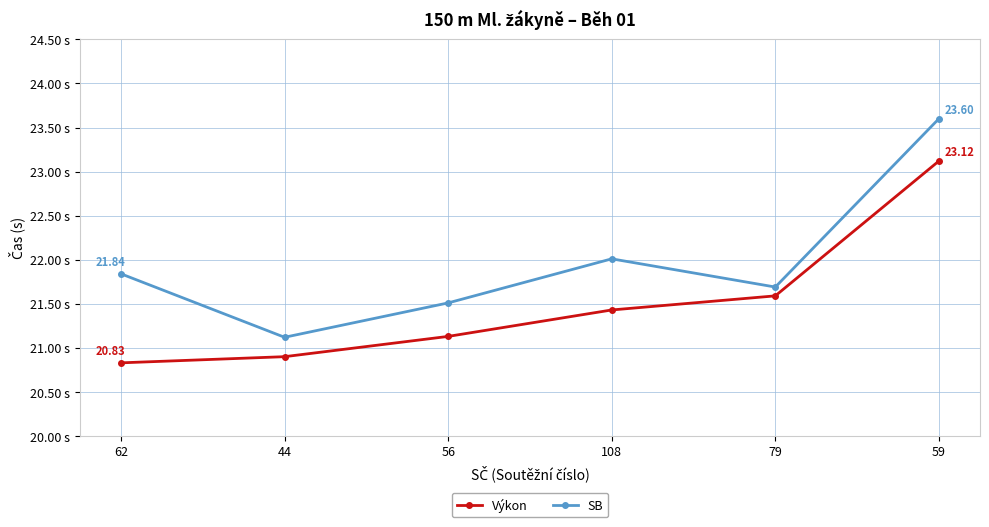

Where does the Výkon series first go above 21?

56